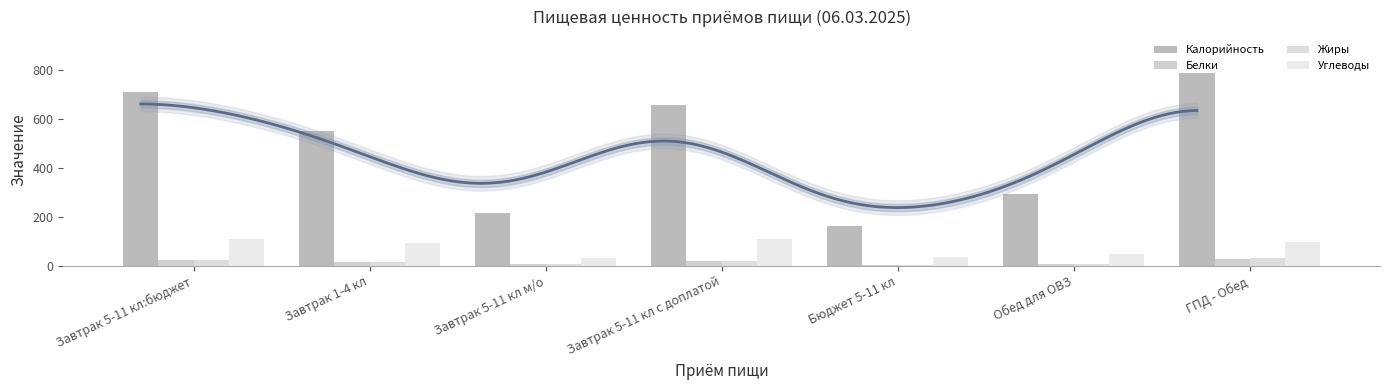

Are the bars horizontal?

No